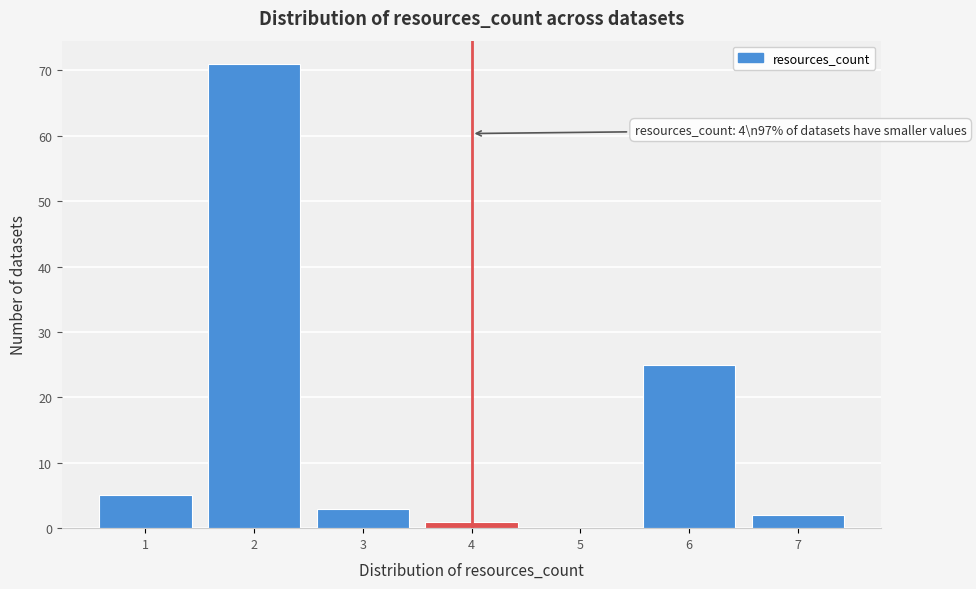

Over which range of the x-axis is the bar tallest?

1.5 to 2.5